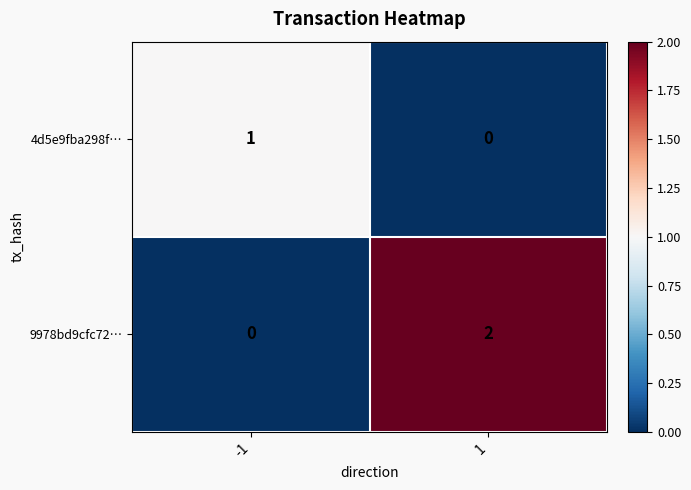

At how many categories does at least one series exceed 0?

2